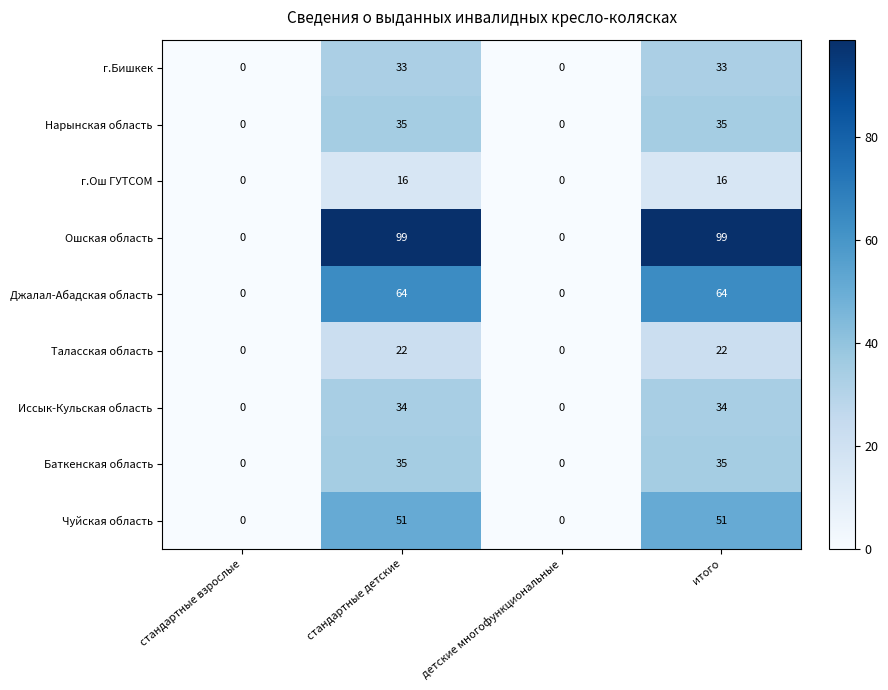

How many Таласская область values are between 0 and 22?

4